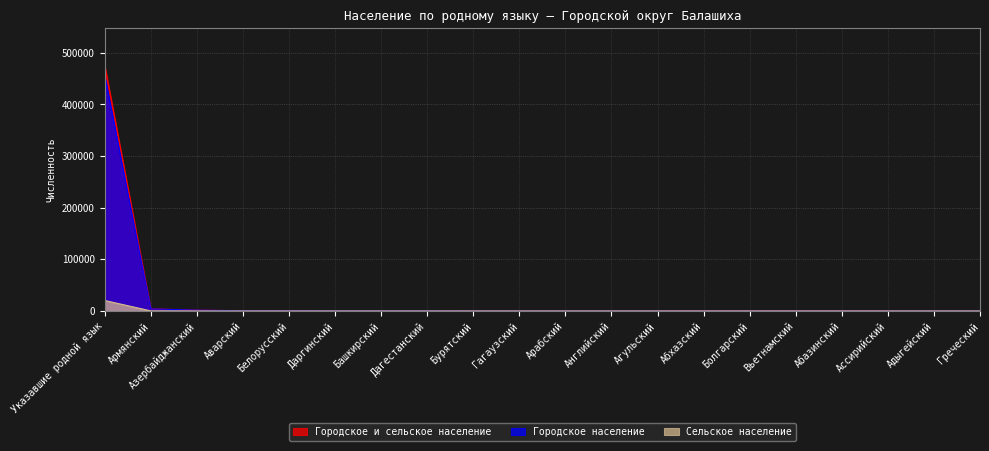

At Белорусский, list the series in order from largest to smallest.

Городское и сельское население, Городское население, Сельское население